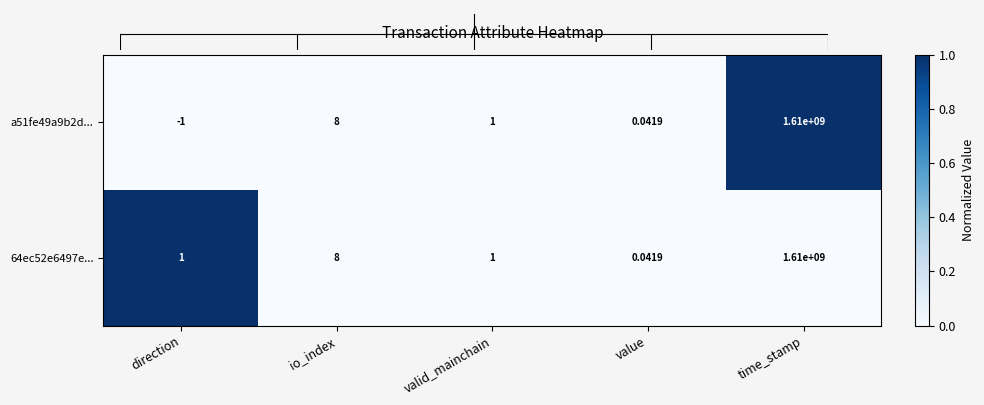

Rank the categories by a51fe49a9b2d... value from lowest to highest.

direction, value, valid_mainchain, io_index, time_stamp